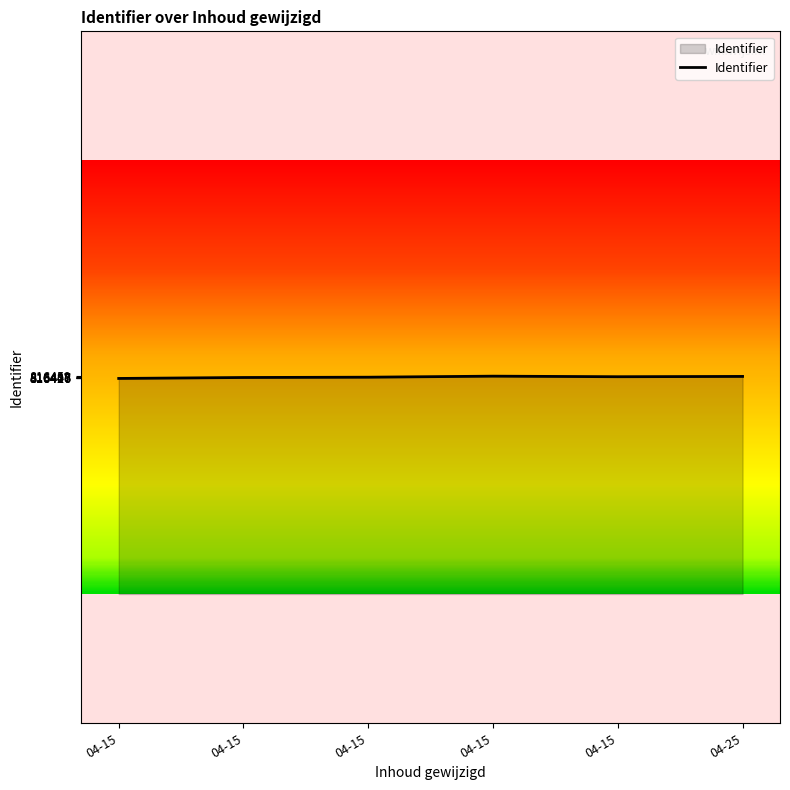

True or false: the data has more than 1 interior local peaks.

False